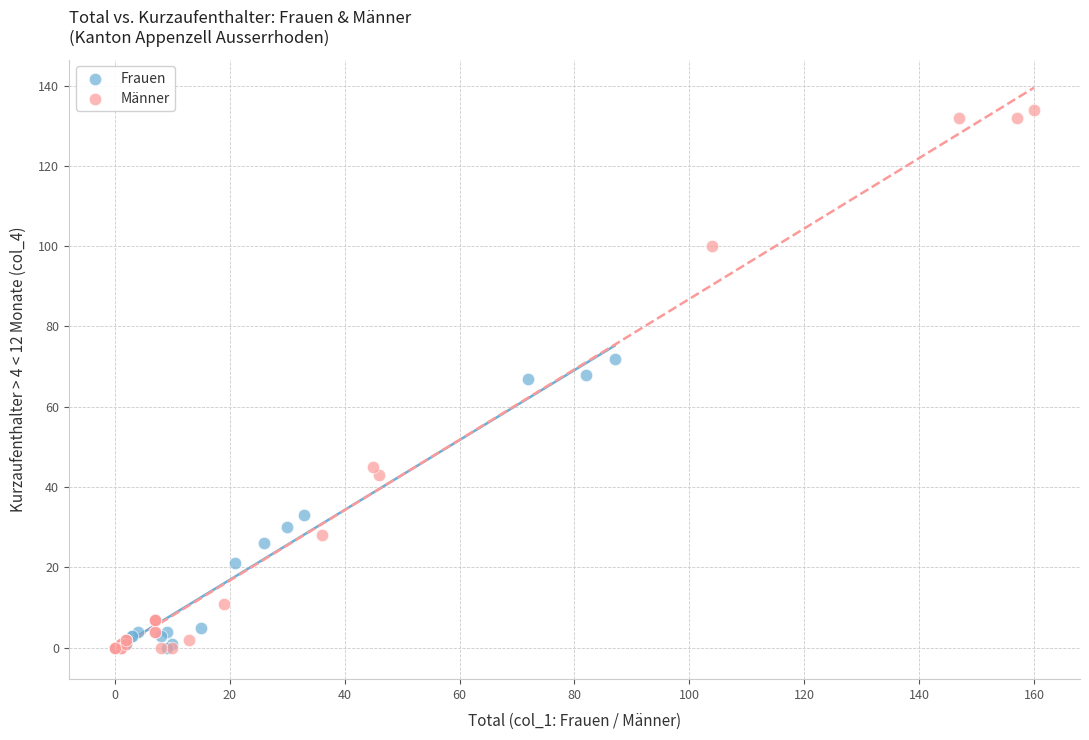

Which series has the largest Y range (max minus min)?

Männer